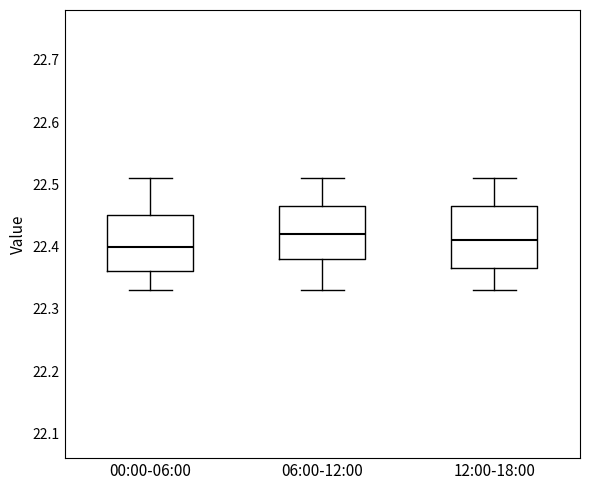

Comparing the boxes themselves (not the whiskers), which one is the tallest?

12:00-18:00